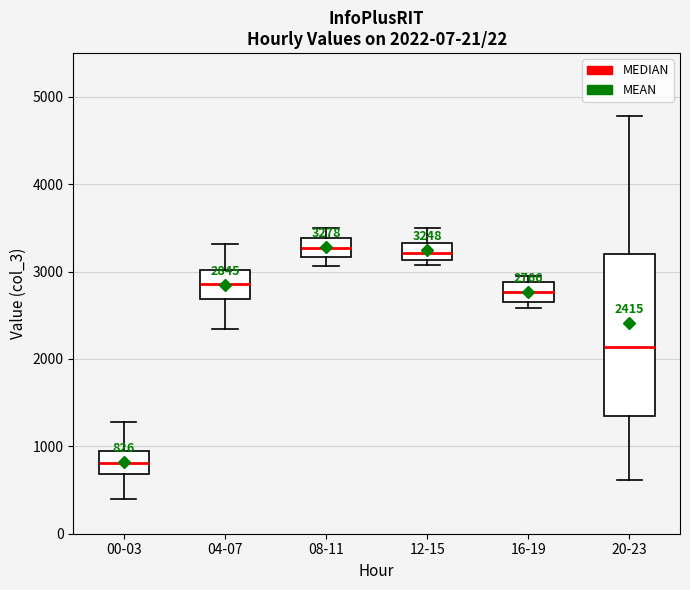

Which box is the tallest, from its lower edge to its upper edge?

20-23